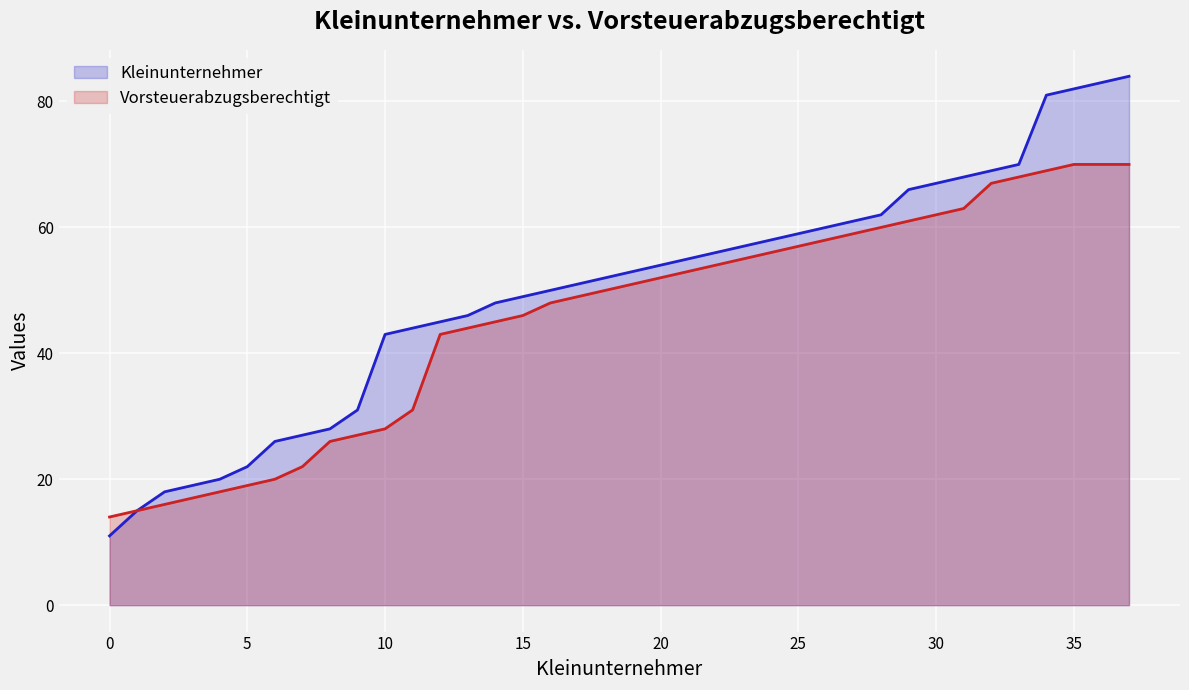

What are all the series names shown in the legend?

Kleinunternehmer, Vorsteuerabzugsberechtigt